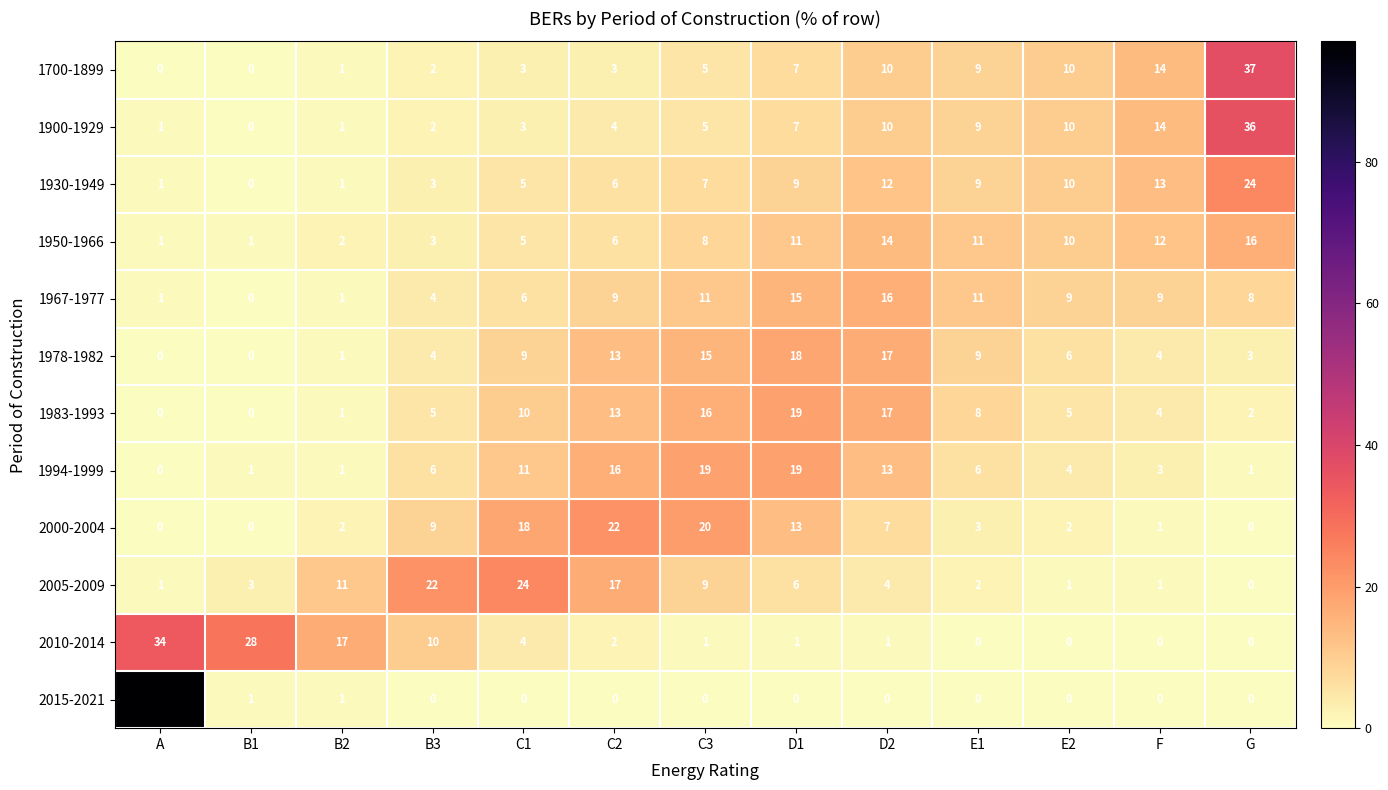

Is the value of 1983-1993 at C1 greater than the value of 2000-2004 at C3?

No